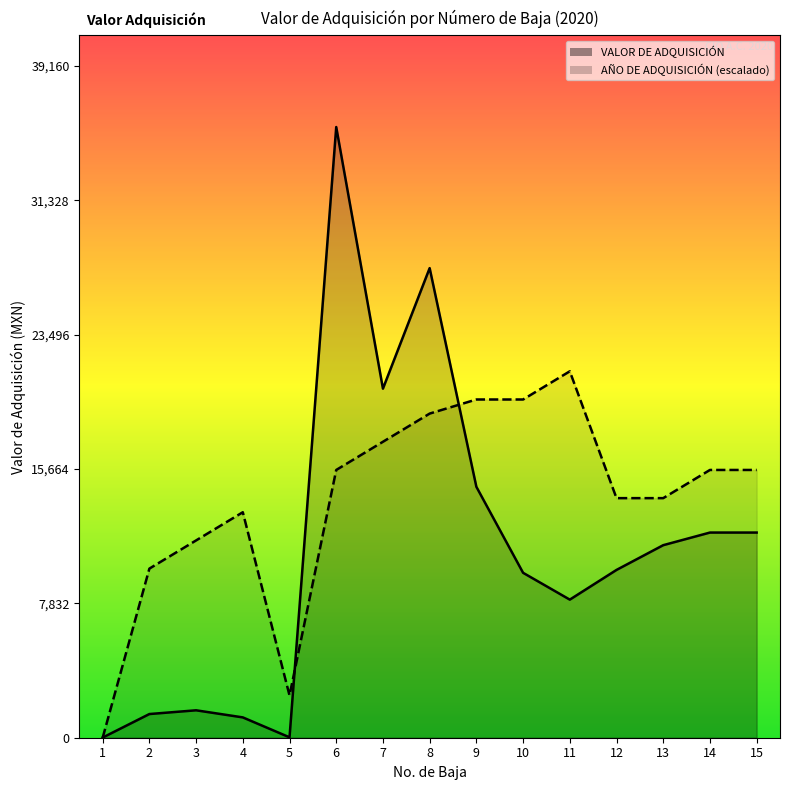

List the series in order of their peak value, lowest first.

AÑO DE ADQUISICIÓN, VALOR DE ADQUISICIÓN